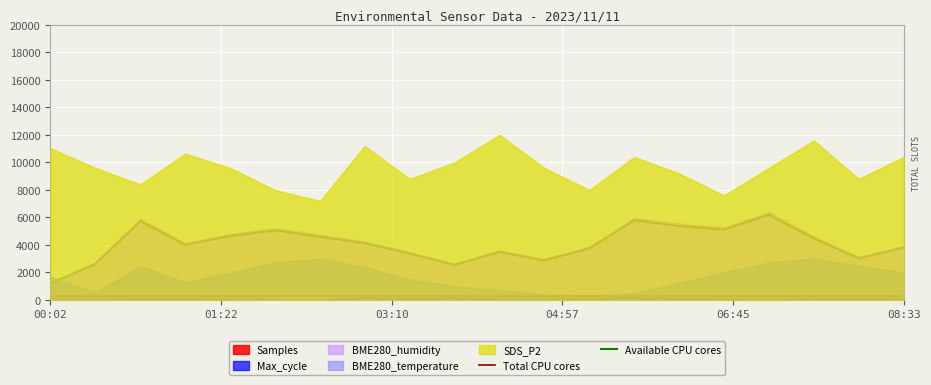

True or false: Samples and Available CPU cores cross at least once.

False